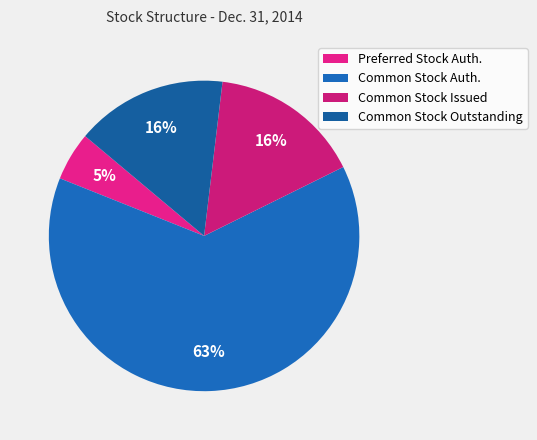

How many slices are in this pie chart?

4